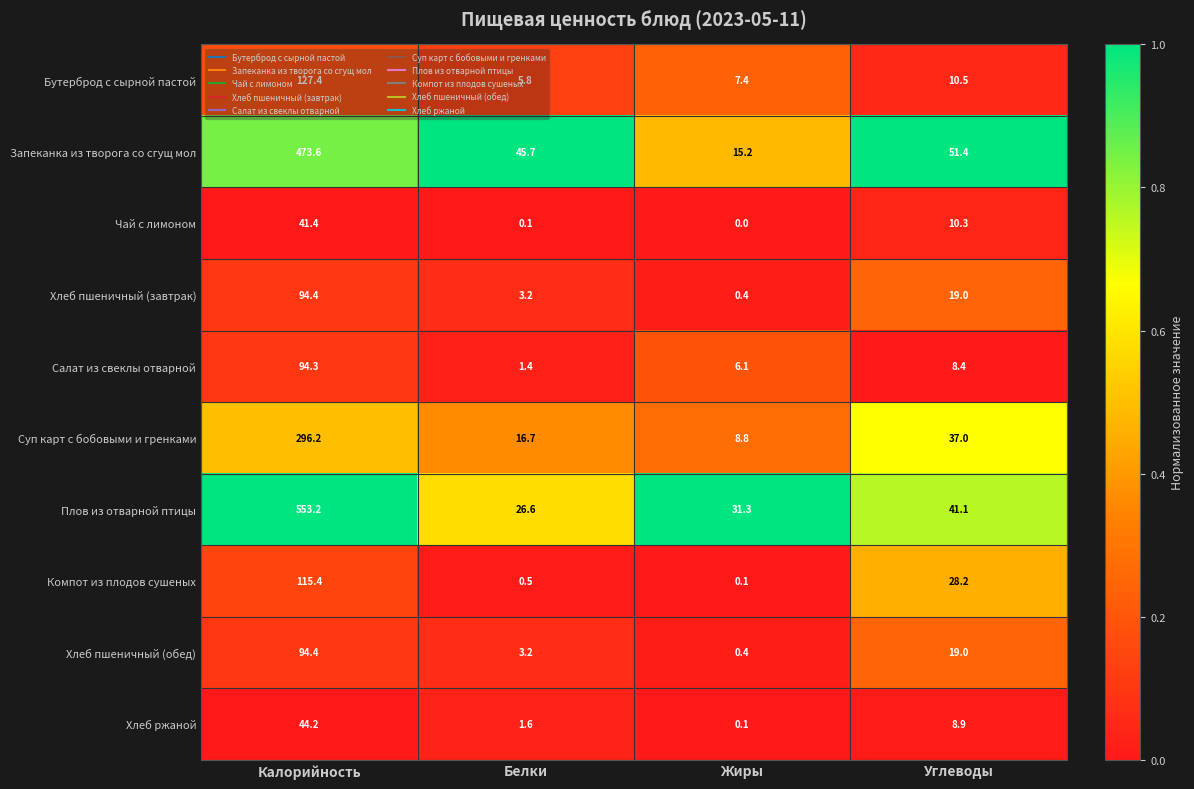

What is the sum of the Салат из свеклы отварной values at Углеводы and Калорийность?

102.7